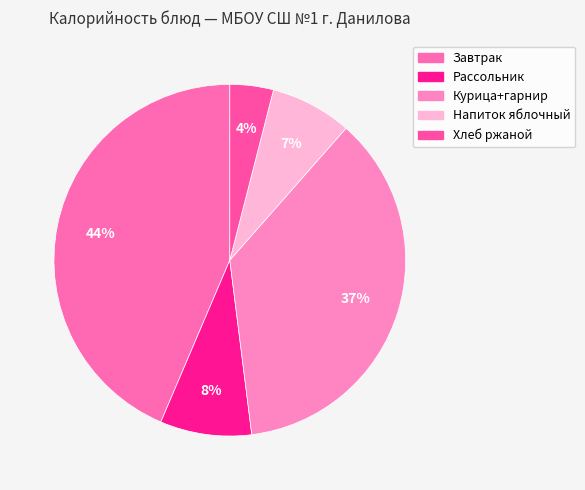

Rank the categories by value from highest to lowest.

Завтрак, Курица+гарнир, Рассольник, Напиток яблочный, Хлеб ржаной